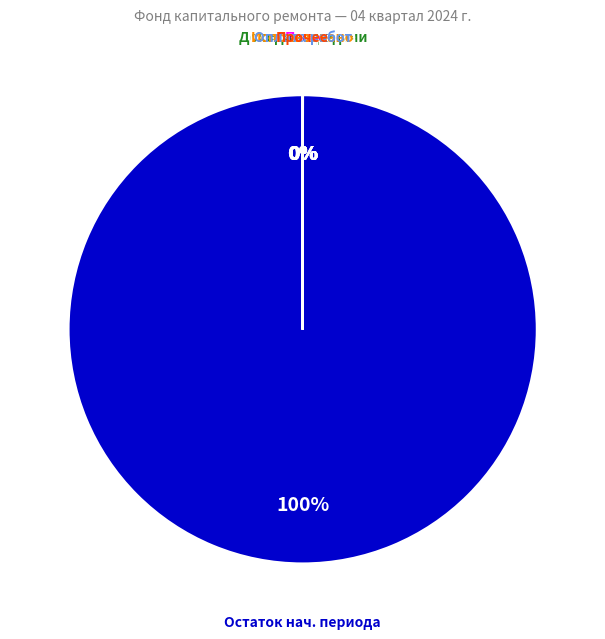

To the nearest percent, what is the difference between the largest and smallest slice percentages?

100%